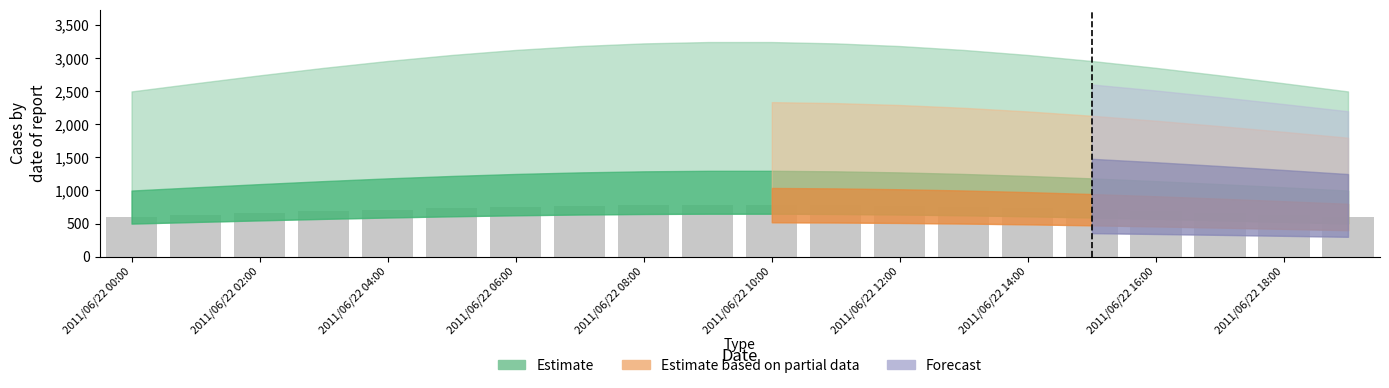

How many values are below 731?

10